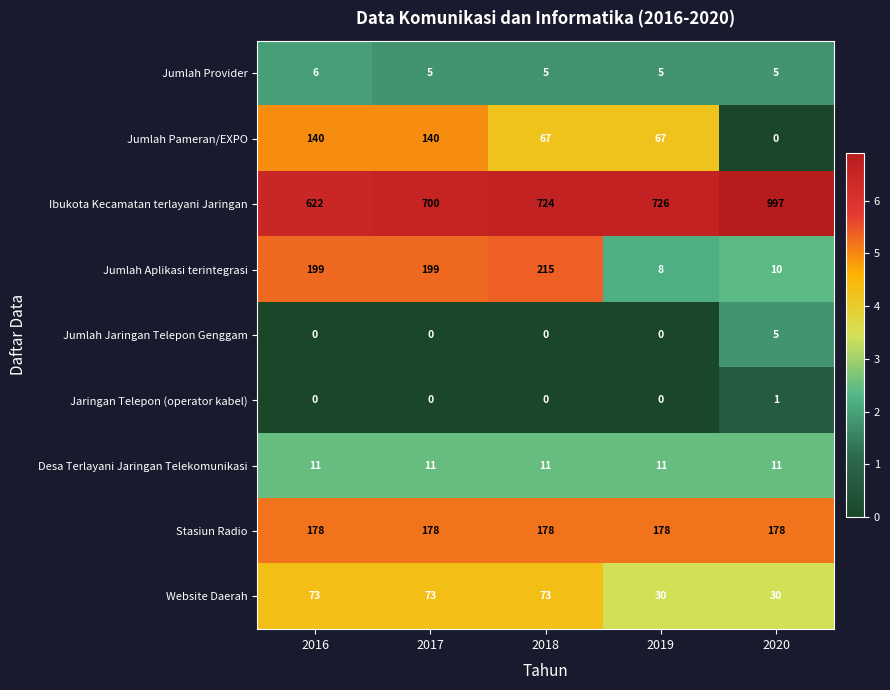

What is the difference between the Jumlah Pameran/EXPO values at 2019 and 2016?

73